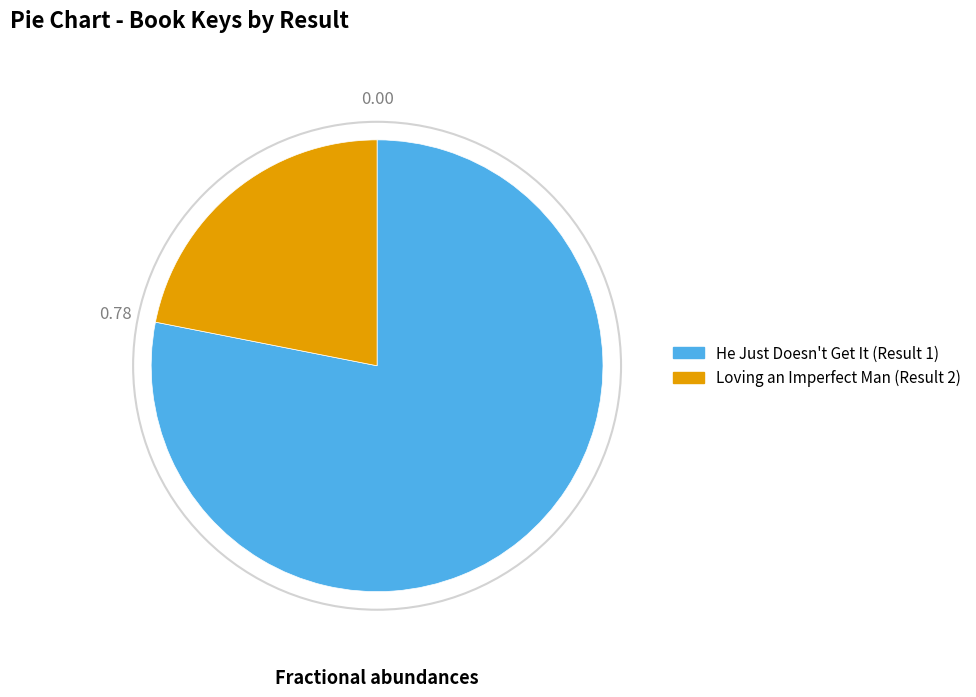

Is there a majority slice in this chart?

Yes